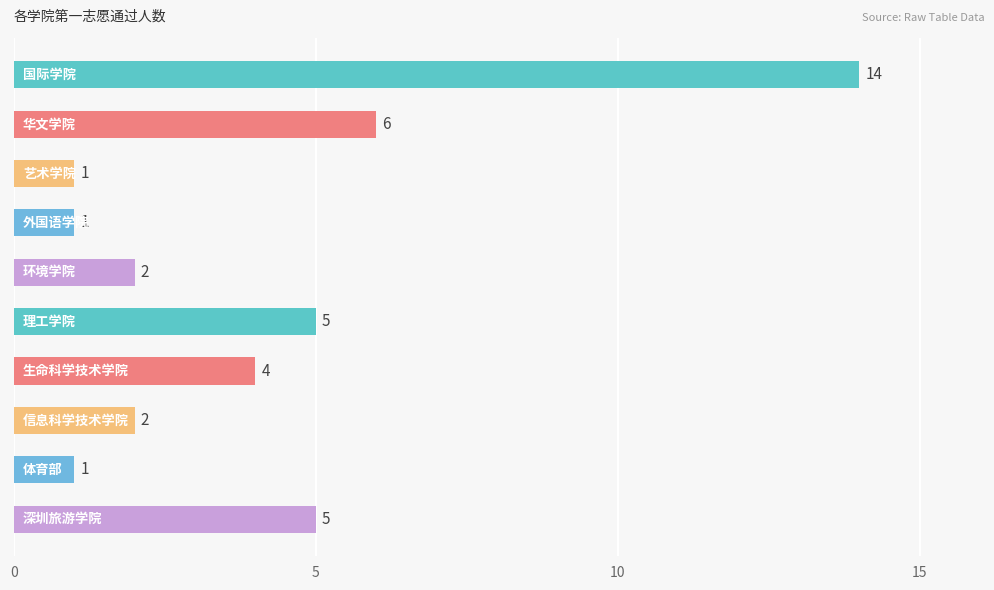

What is the sum of all values?

41